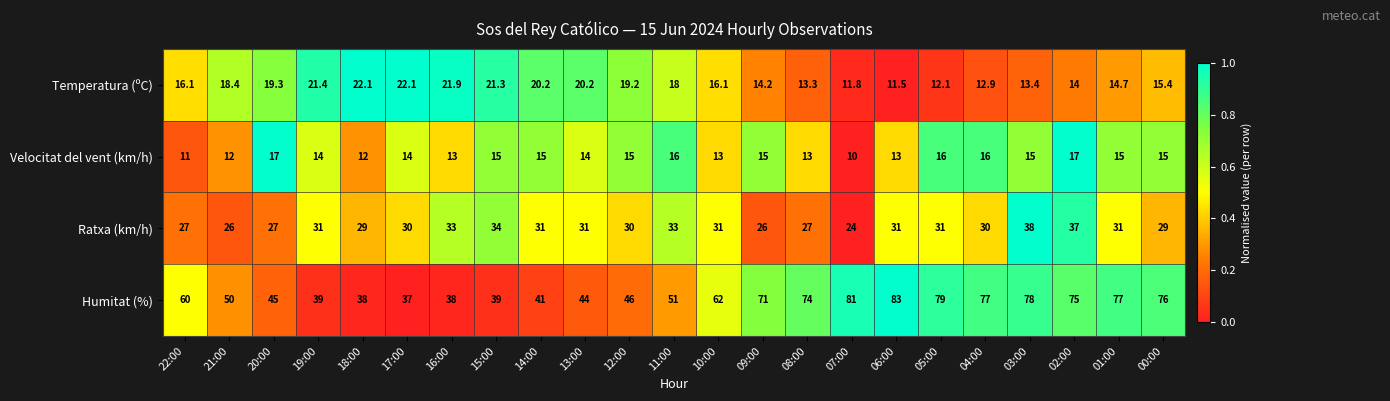

Rank the series at 18:00 from highest to lowest value.

Humitat (%), Ratxa (km/h), Temperatura (ºC), Velocitat del vent (km/h)